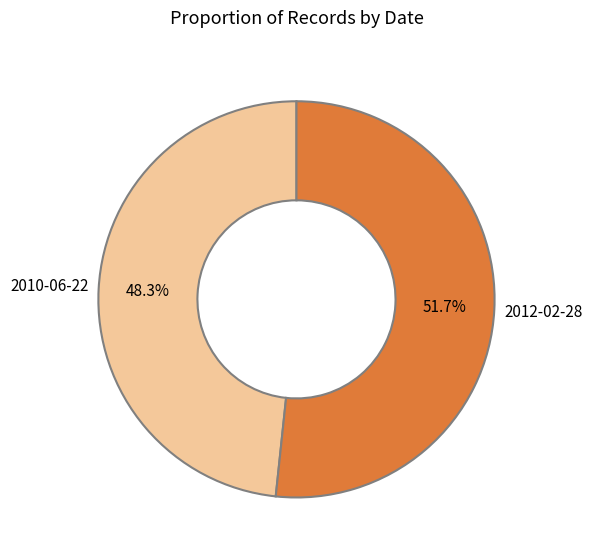

What percentage is the 2012-02-28 slice, to the nearest percent?

52%